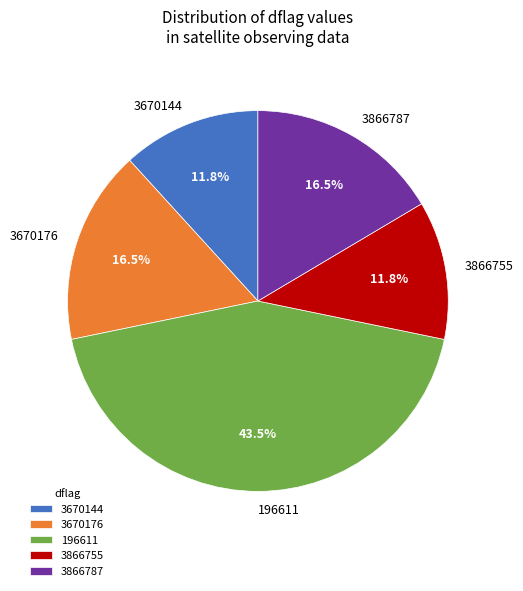

Does 3670144 account for over 50% of the chart?

No